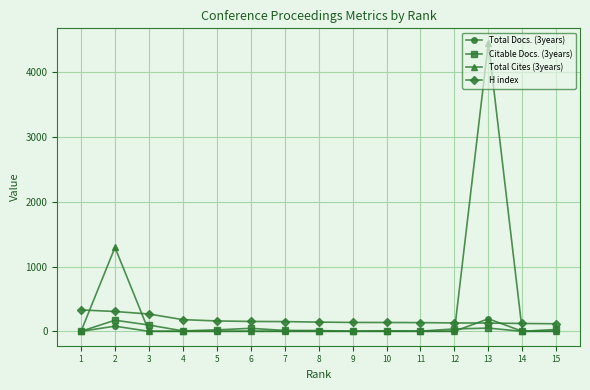

Which series has the largest total across all categories?

Total Cites (3years)